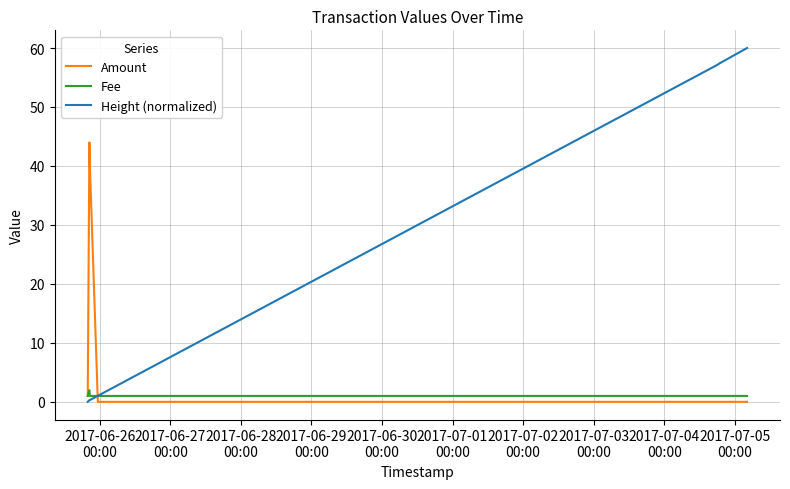

List the series in order of their peak value, lowest first.

Fee, Amount, Height (normalized)